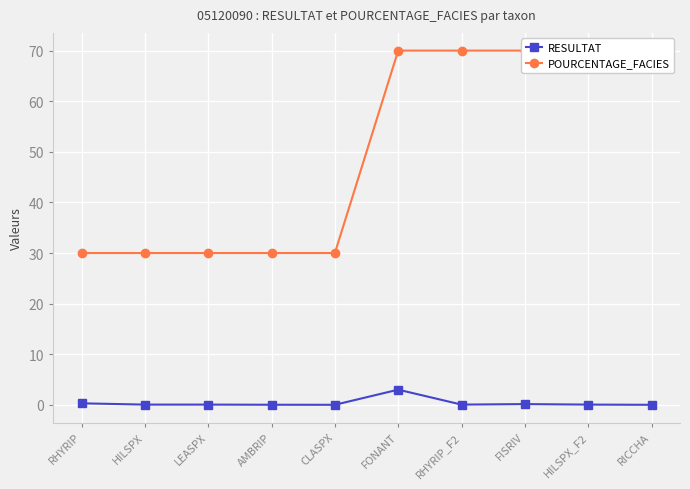

At which category is the sum across all series the highest?

FONANT